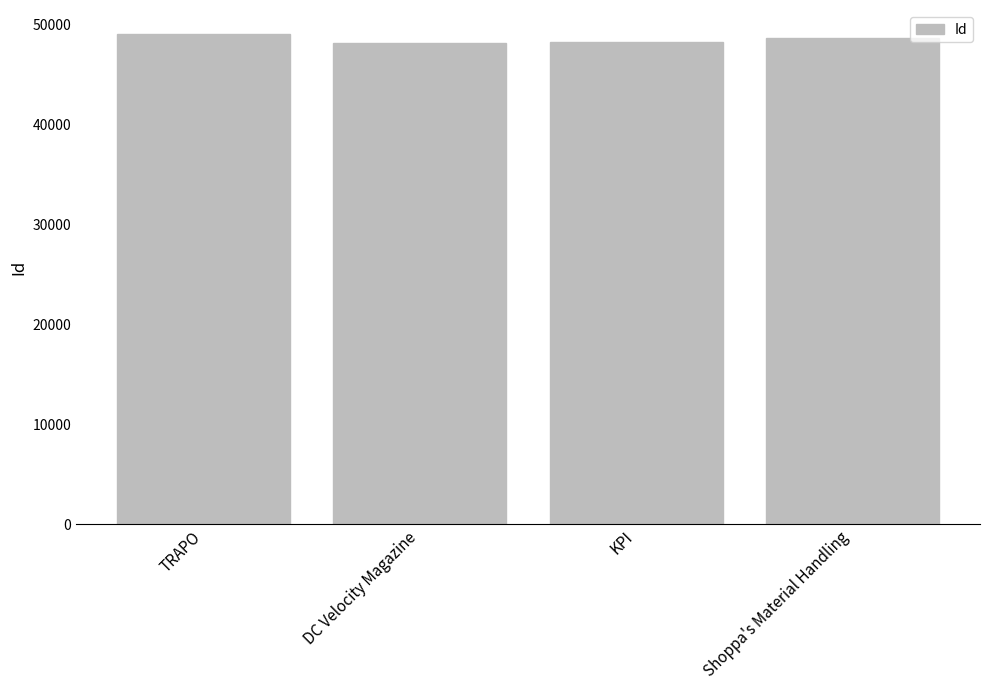

The chart shows a value of 79483 at Shoppa's Material Handling. True or false?

False